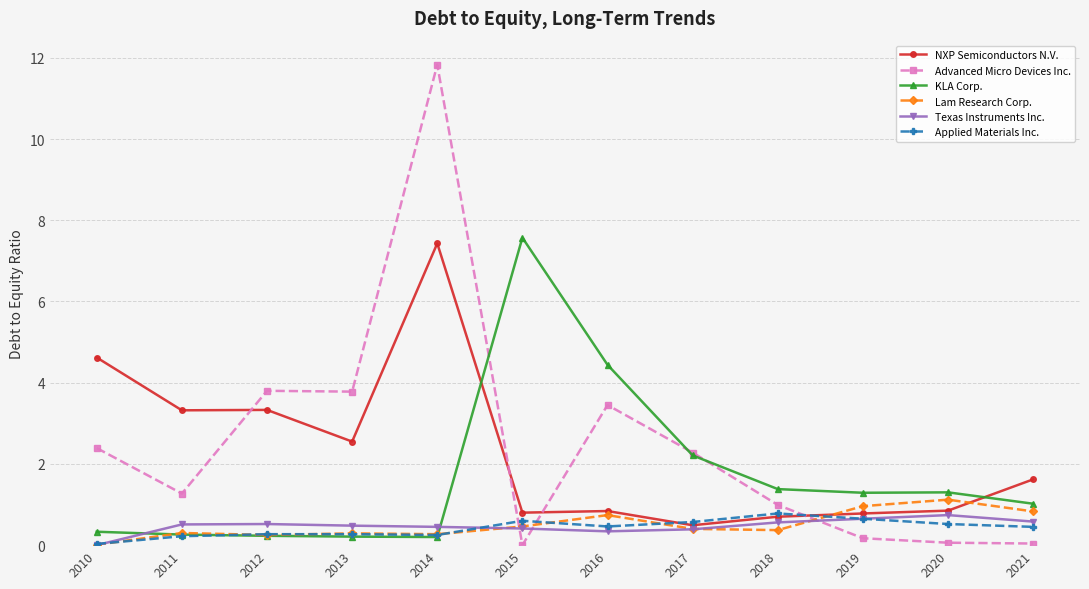

How many lines are shown in the chart?

6